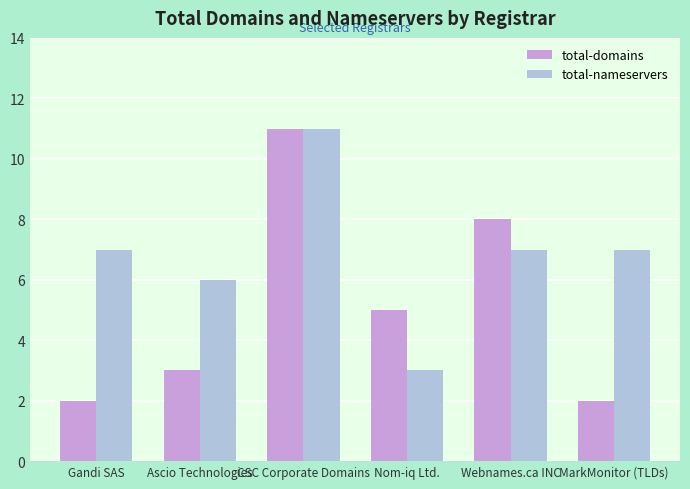

Rank the series by their average value, from lowest to highest.

total-domains, total-nameservers